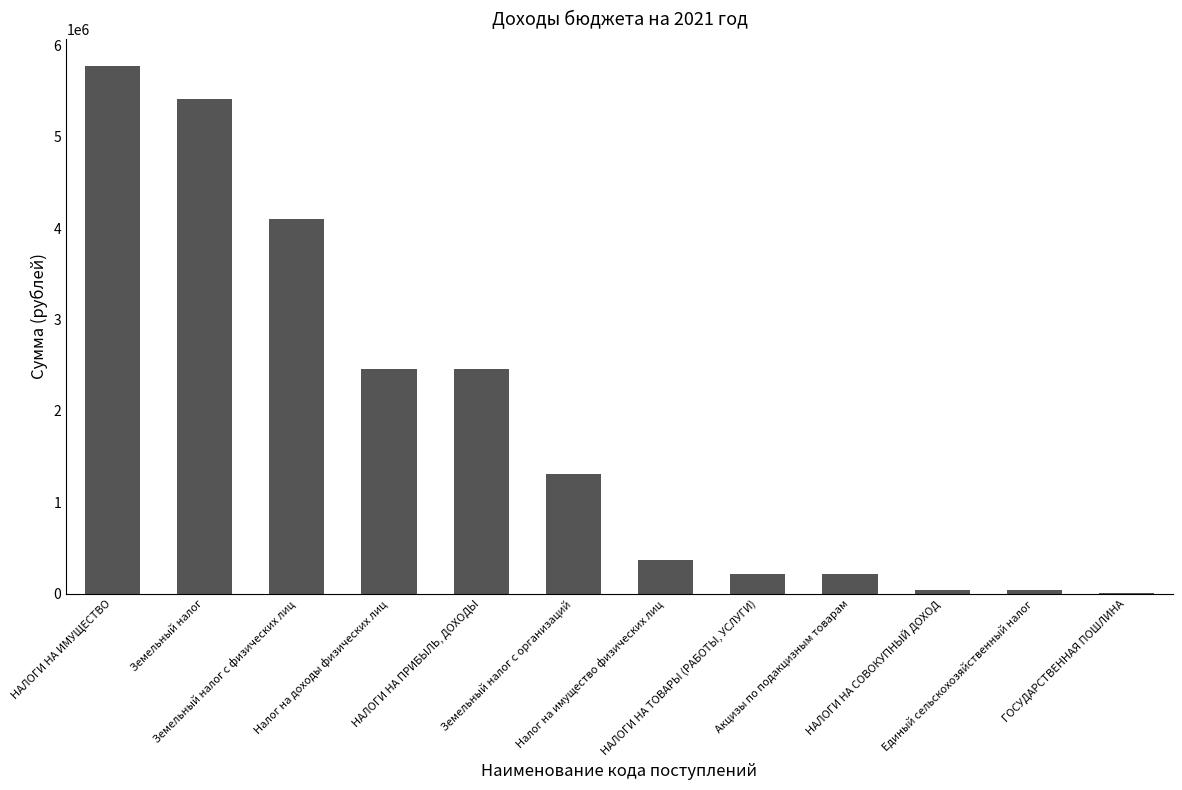

The value at Налог на имущество физических лиц is 618950. True or false?

False